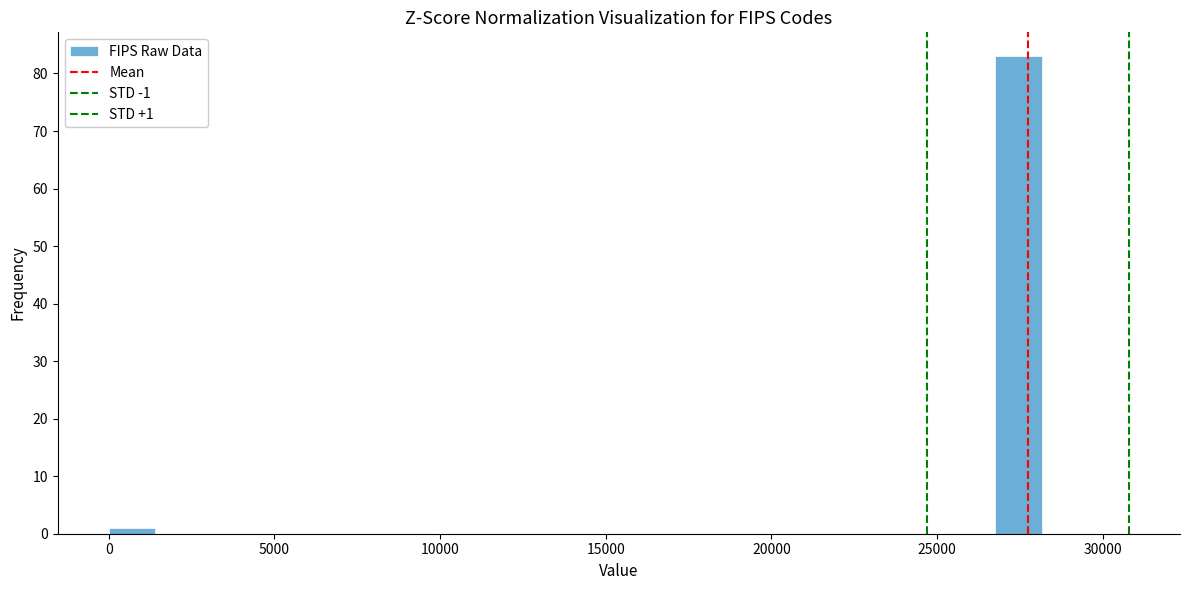

Around what value on the x-axis is the tallest bar? Give the approximate position of its centre, as read against the axis.

27500